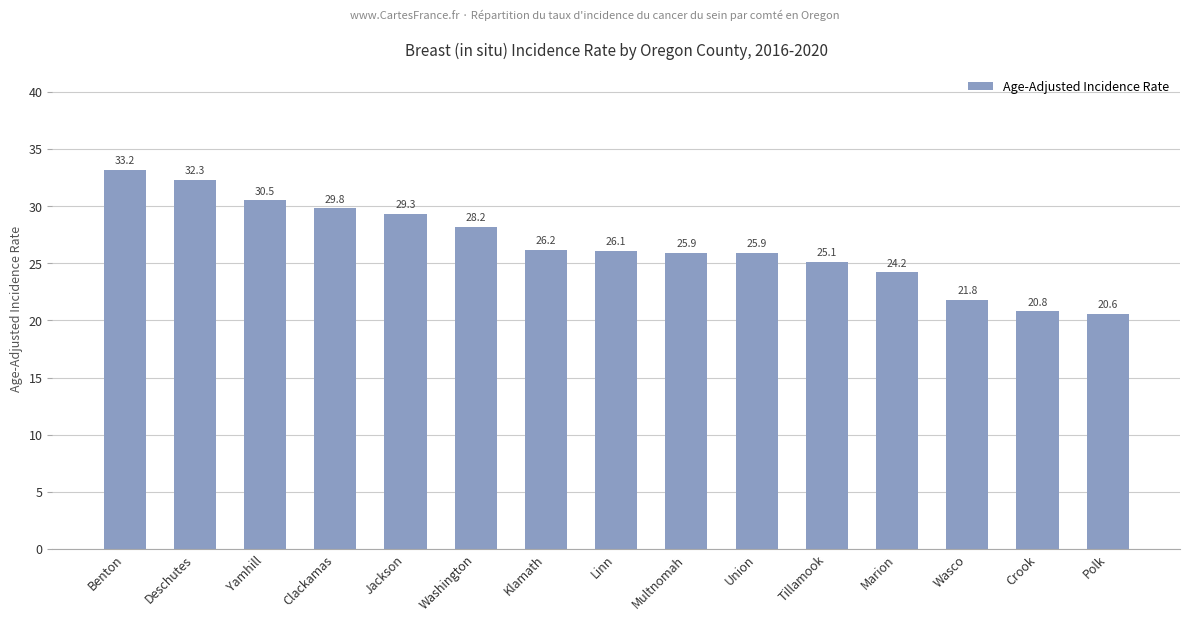

What is the average value?

26.7